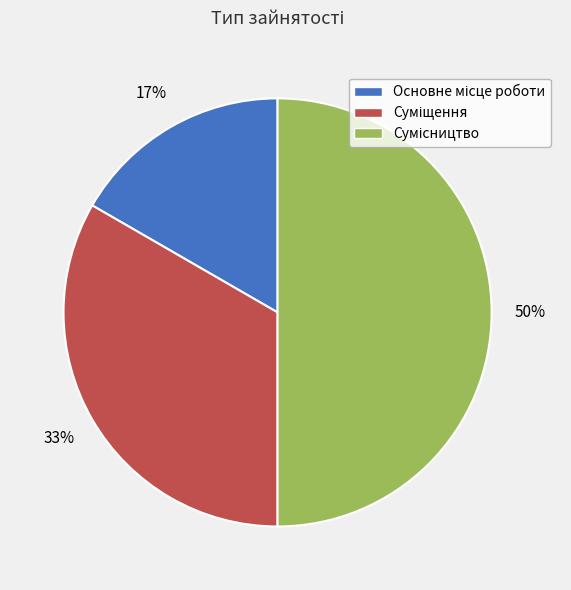

To the nearest percent, what is the average slice percentage?

33%